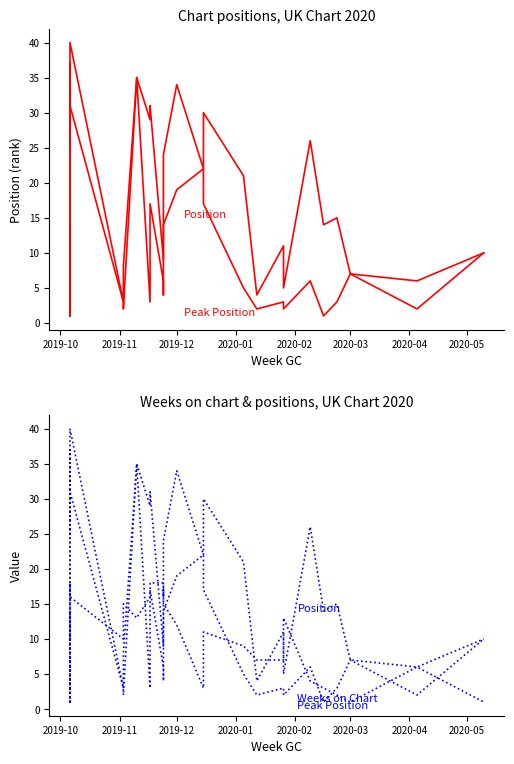

Which series has the largest total across all categories?

Position